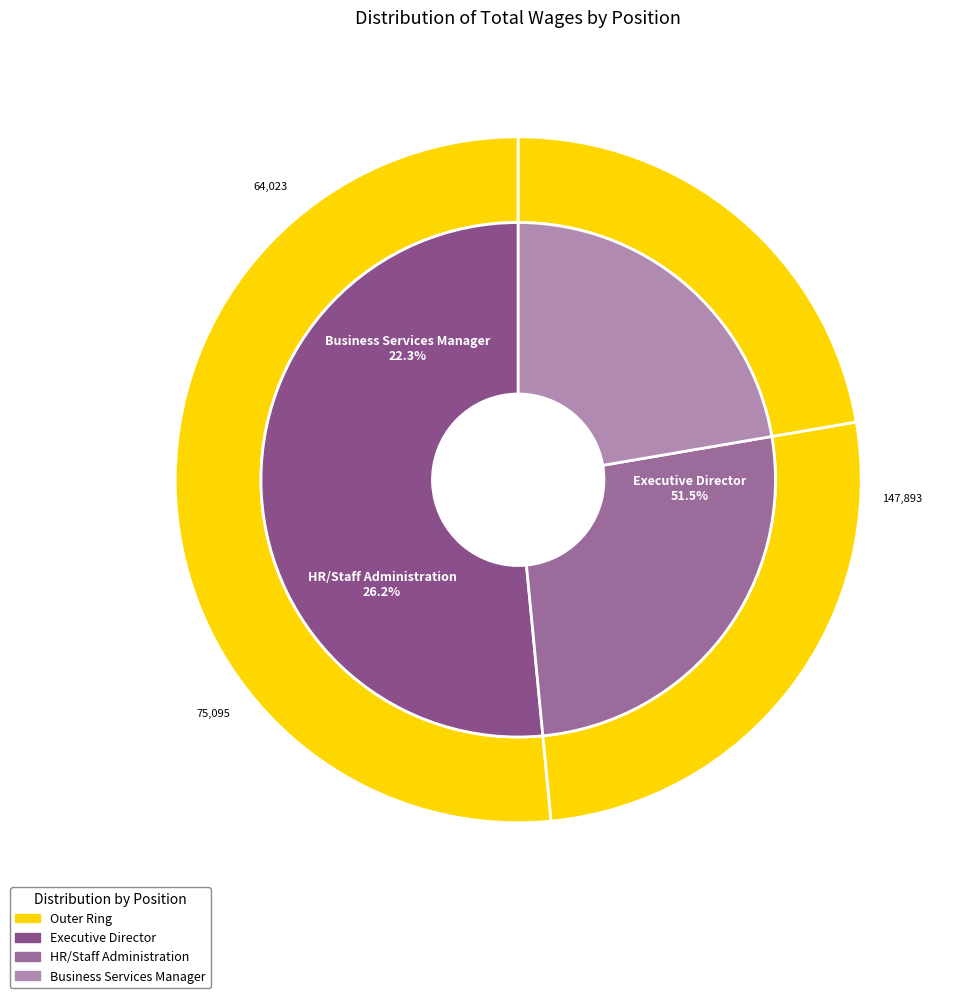

To the nearest percent, what percentage of the pie is HR/Staff Administration?

26%